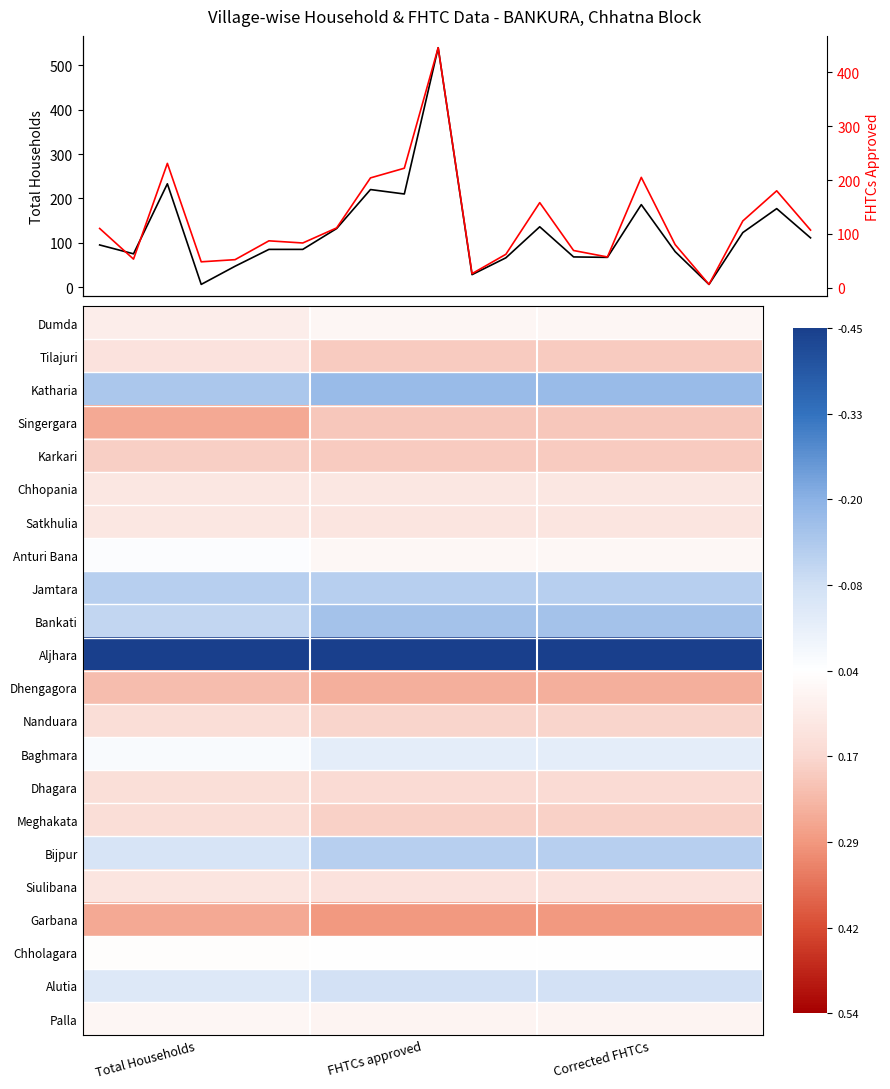

Which series has the widest spread of values?

Baghmara